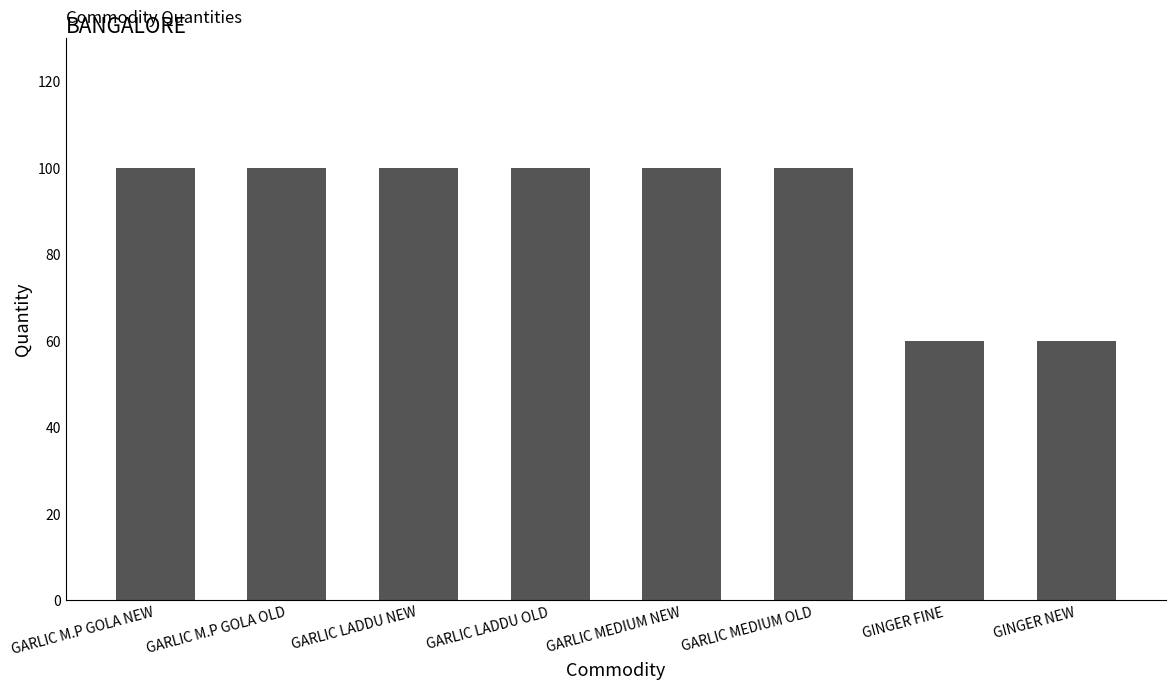

What is the minimum value shown in the chart?

60